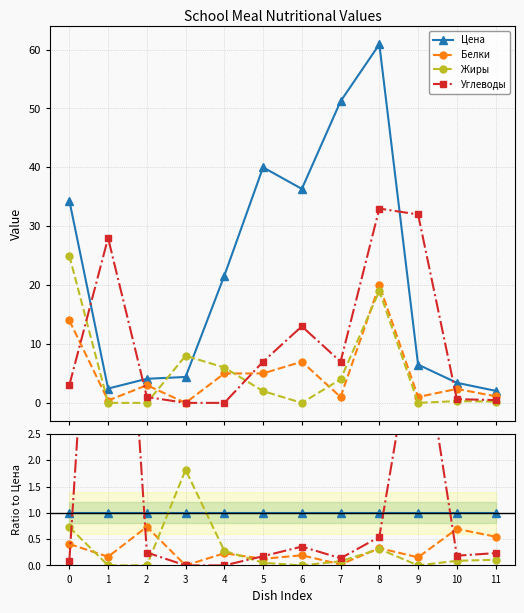

Is the value of Жиры at 4 greater than the value of Белки at 3?

Yes